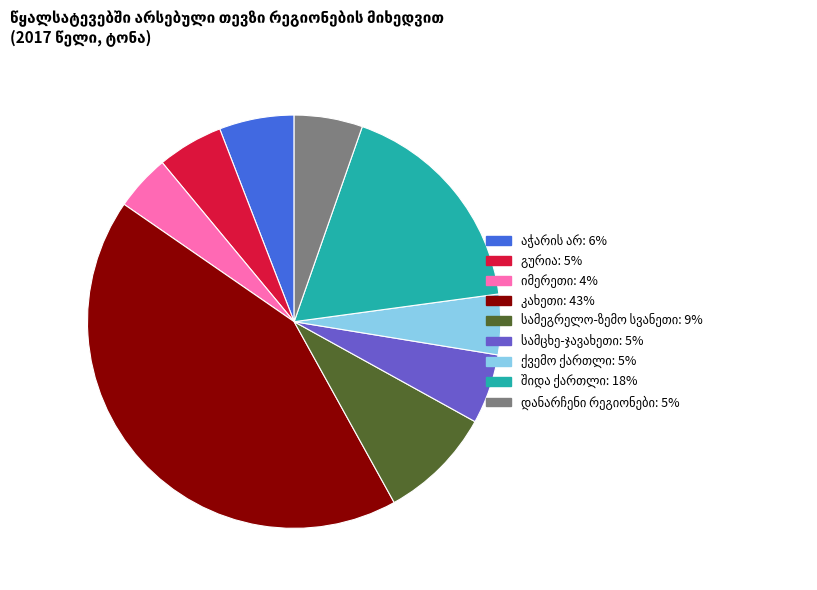

Does any single category account for the majority?

No